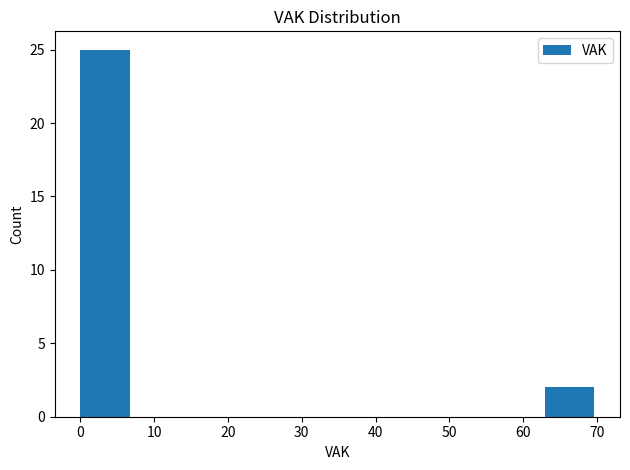

Reading left to right, list every bar in this chart as the range it spans on the x-axis followed by its height. The values are not printed on the chart, so give them approximately, as read against the axis.

0 to 7: 25
7 to 14: 0
14 to 21: 0
21 to 28: 0
28 to 35: 0
35 to 42: 0
42 to 49: 0
49 to 56: 0
56 to 63: 0
63 to 70: 2